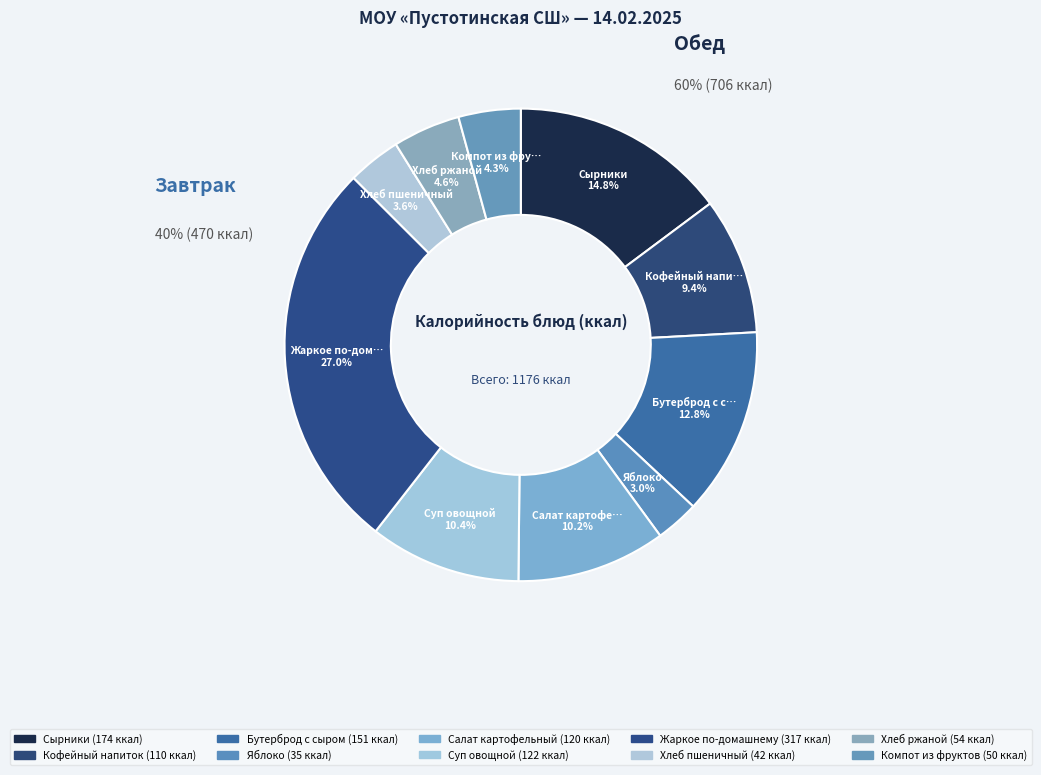

What portion of the pie excludes Хлеб ржаной?

95.4%